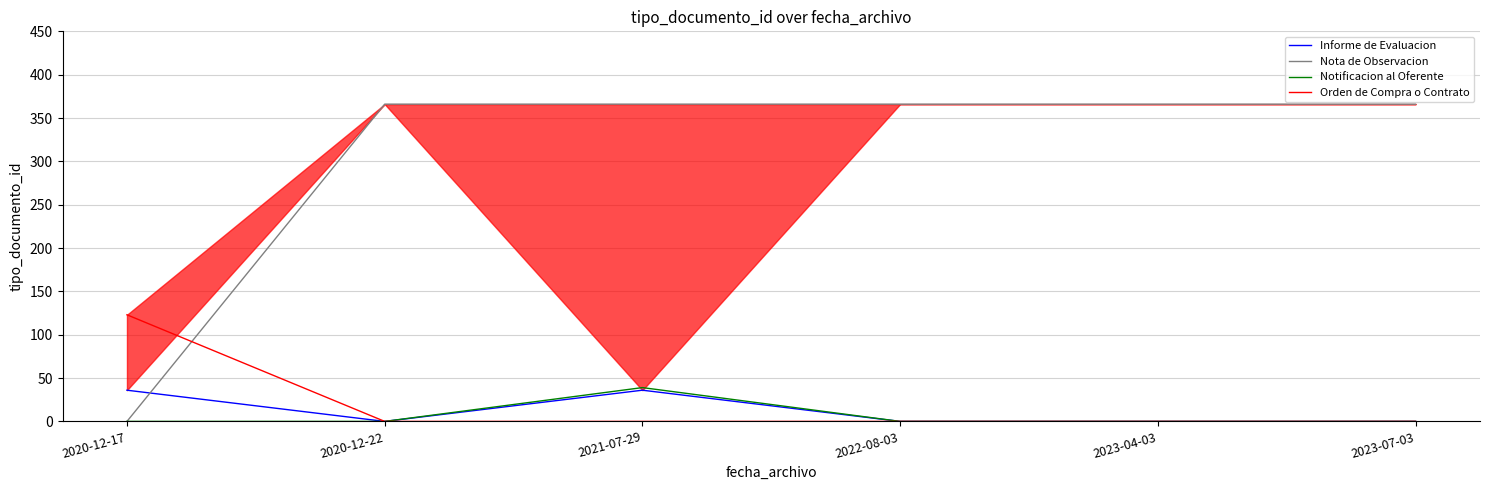

At which category does Informe de Evaluacion reach its first local valley?

2020-12-22